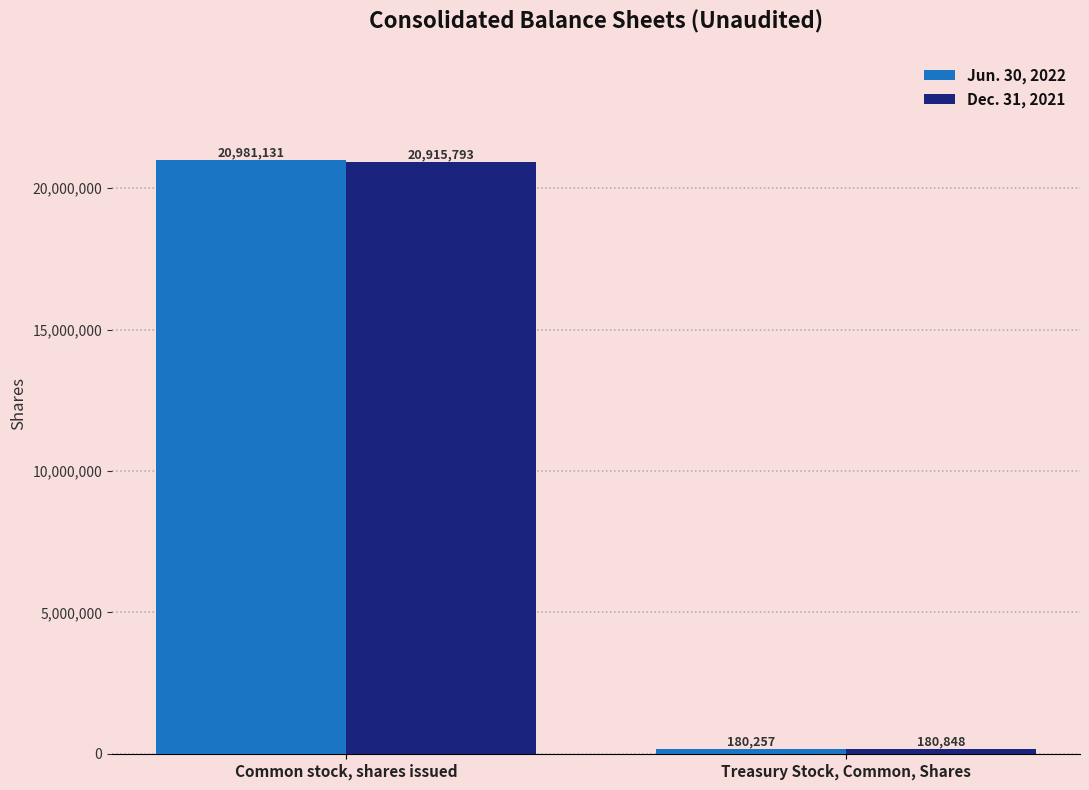

How many bars are there in total?

4